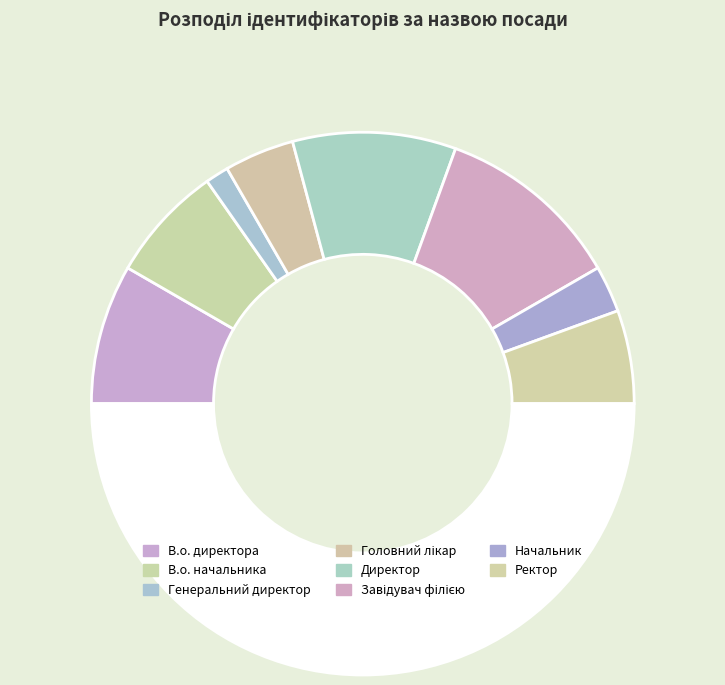

Which category has the biggest portion of the pie?

Завідувач філією